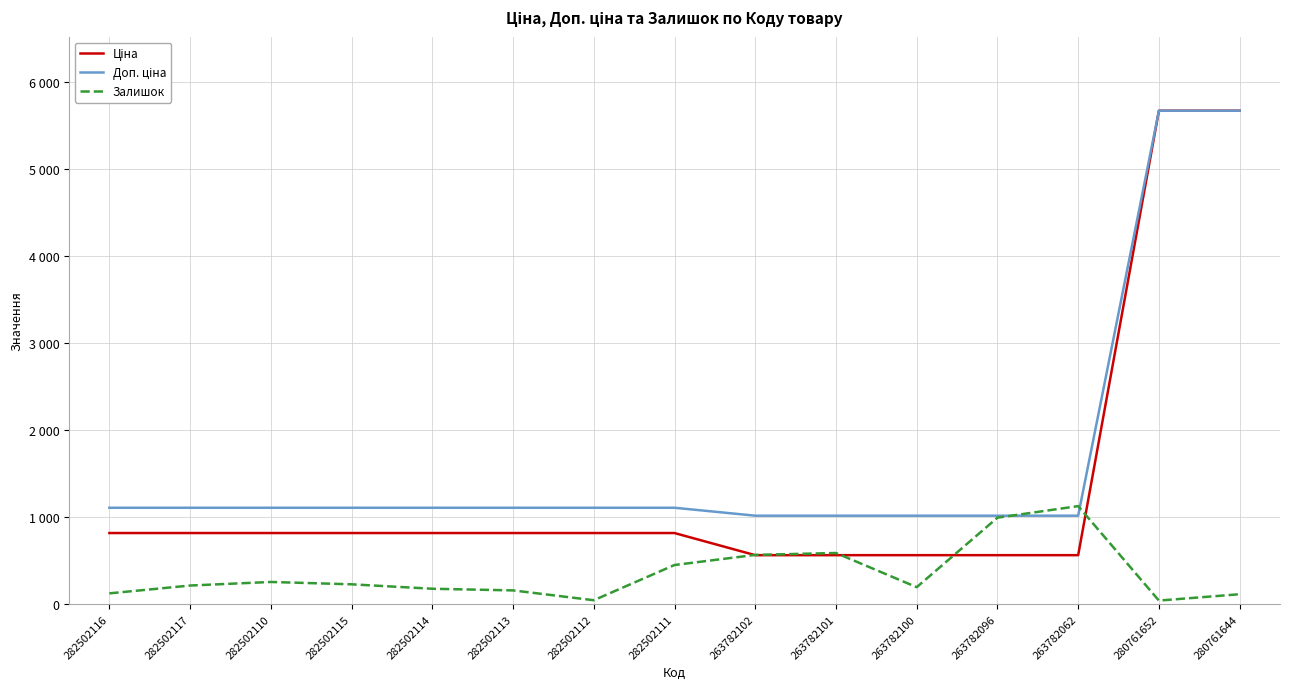

True or false: Доп. ціна has more than 1 points higher than both neighbors.

False